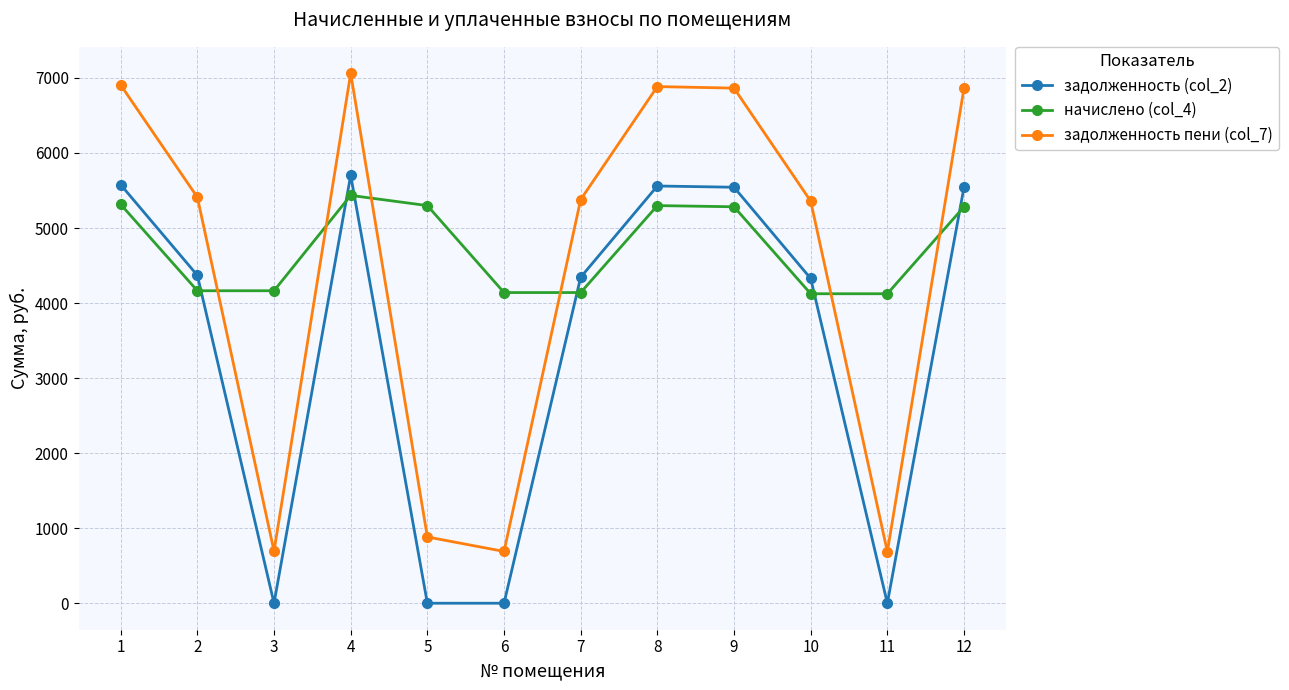

Rank the series by their maximum value, from highest to lowest.

задолженность пени (col_7), задолженность (col_2), начислено (col_4)